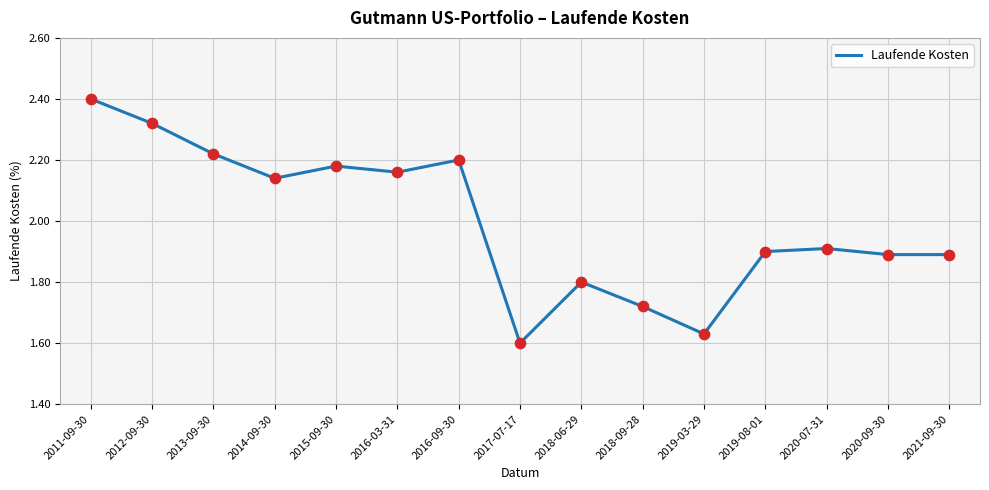

What is the change in value from 2011-09-30 to 2016-03-31?

-0.2